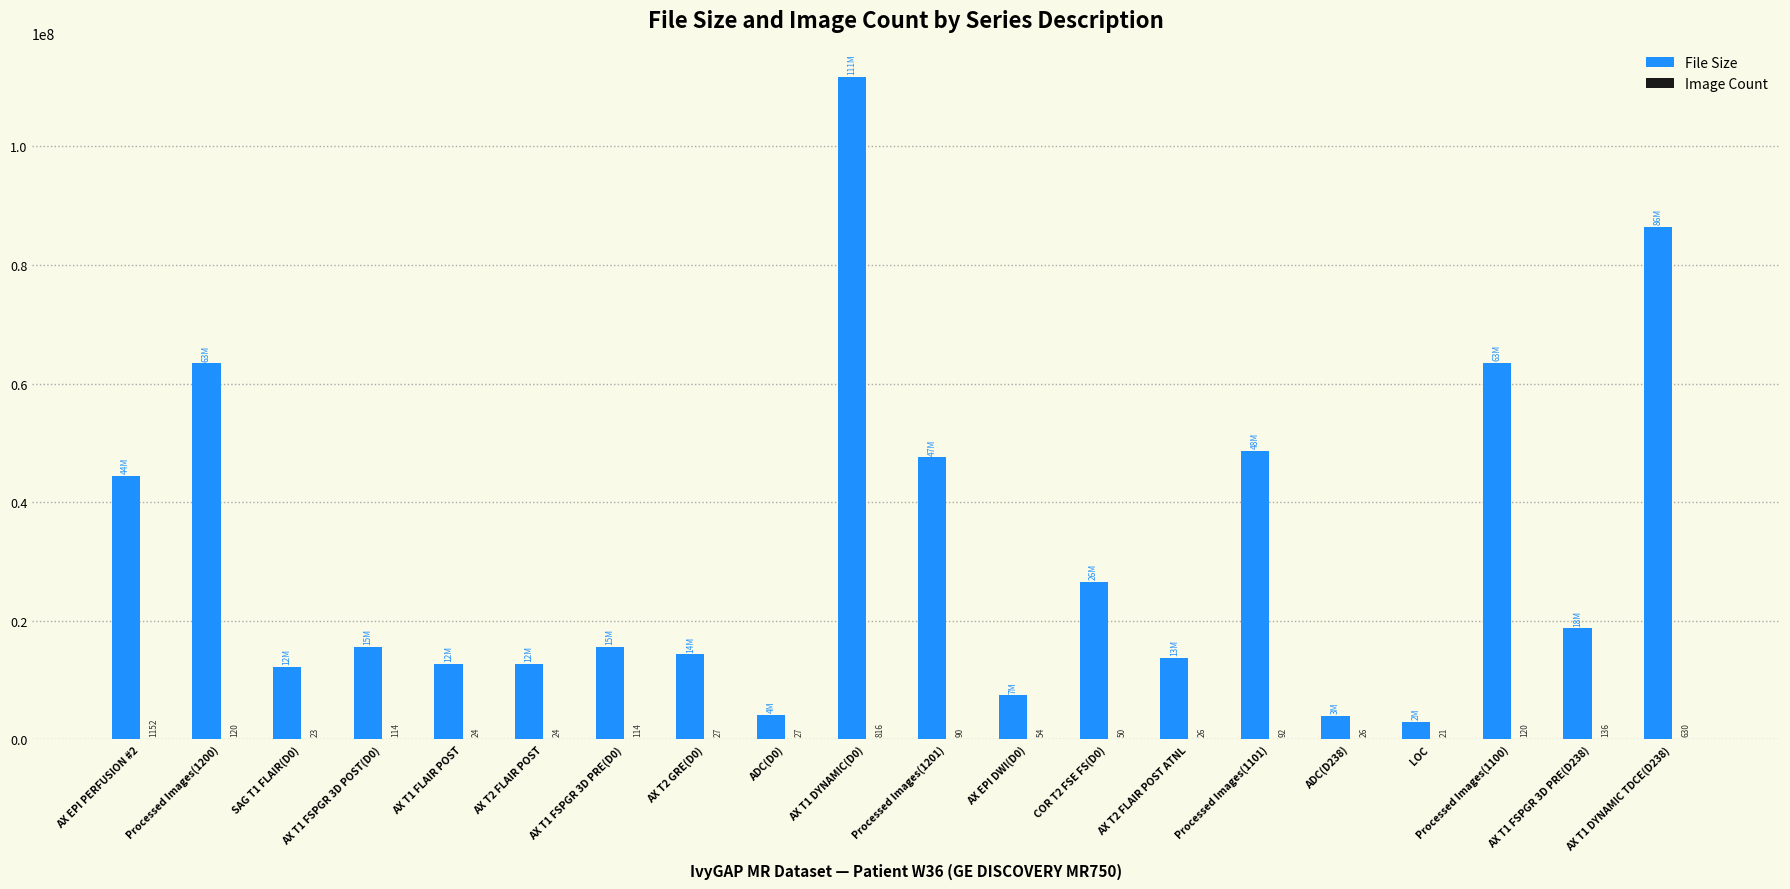

Where is File Size nearest to the value 57313989?

Processed Images(1200)